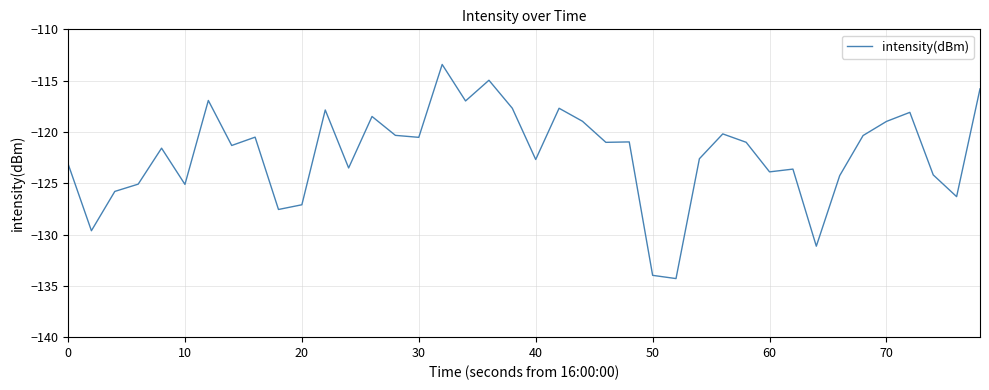

What is the greatest value displayed?

-113.4